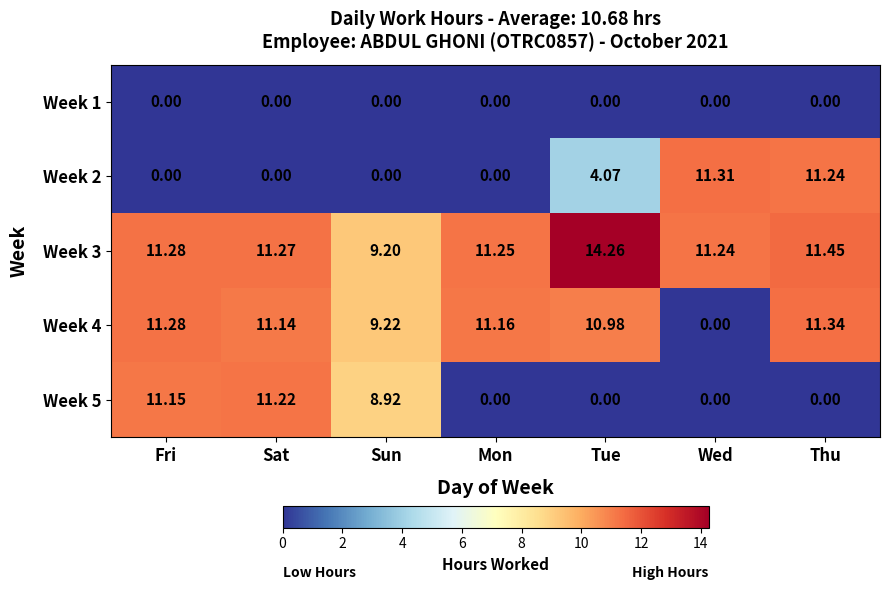

Which category has the highest value in the Week 5 series?

Sat